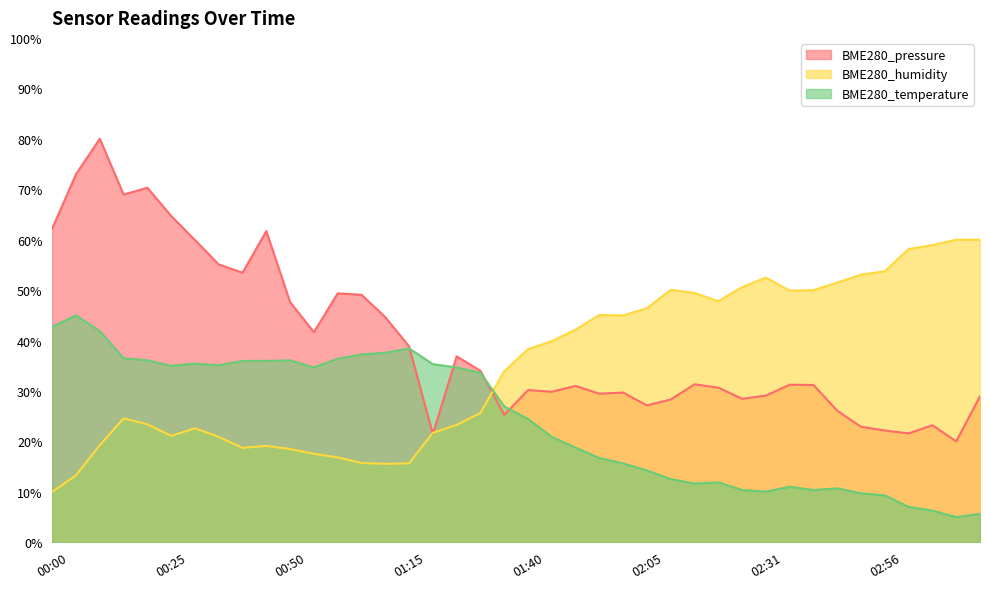

How many interior local valleys does the BME280_temperature series have?

7